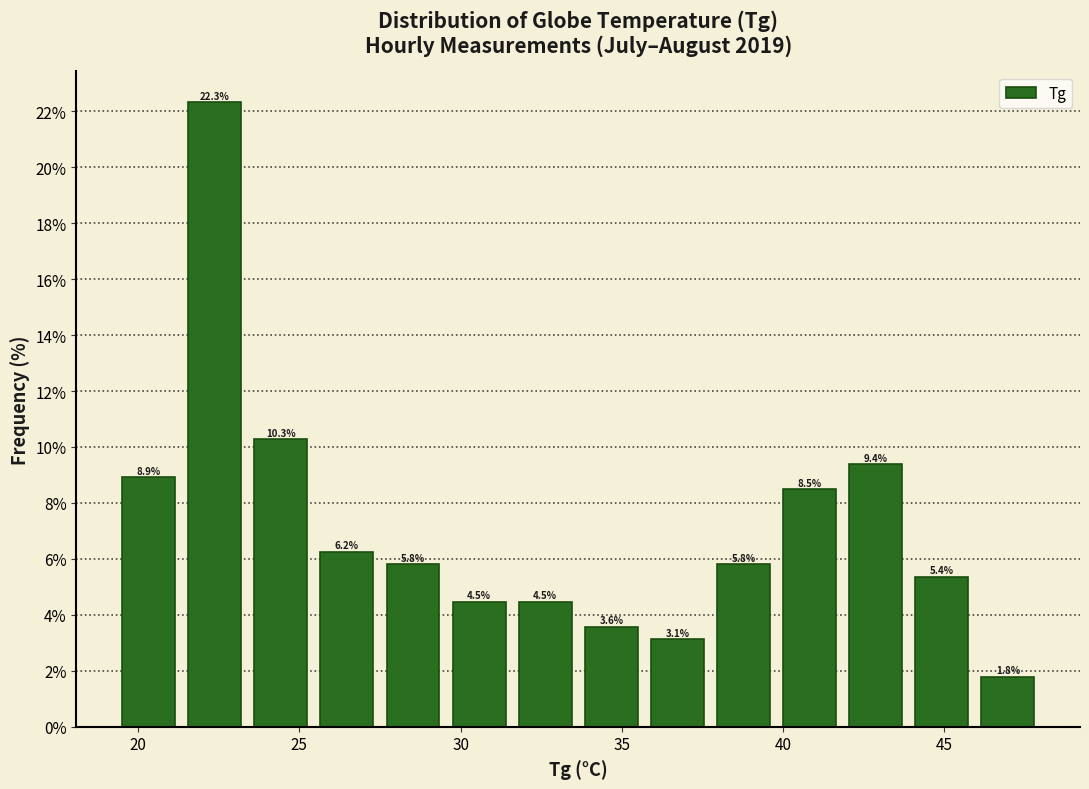

What is the height of the bar covering 31.60 to 33.65 on the x-axis? The bar edges are not printed on the chart, so give them approximately, as read against the axis.

4.5